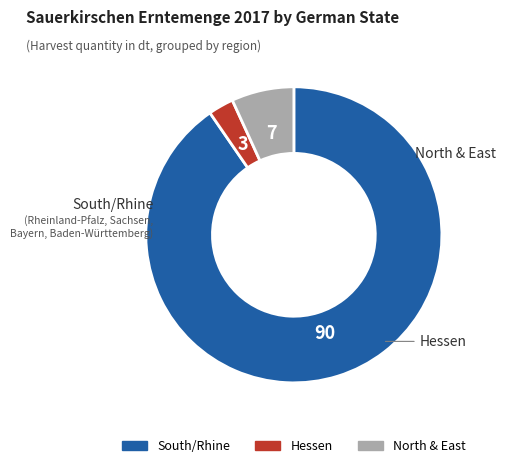

Does any single category account for the majority?

Yes